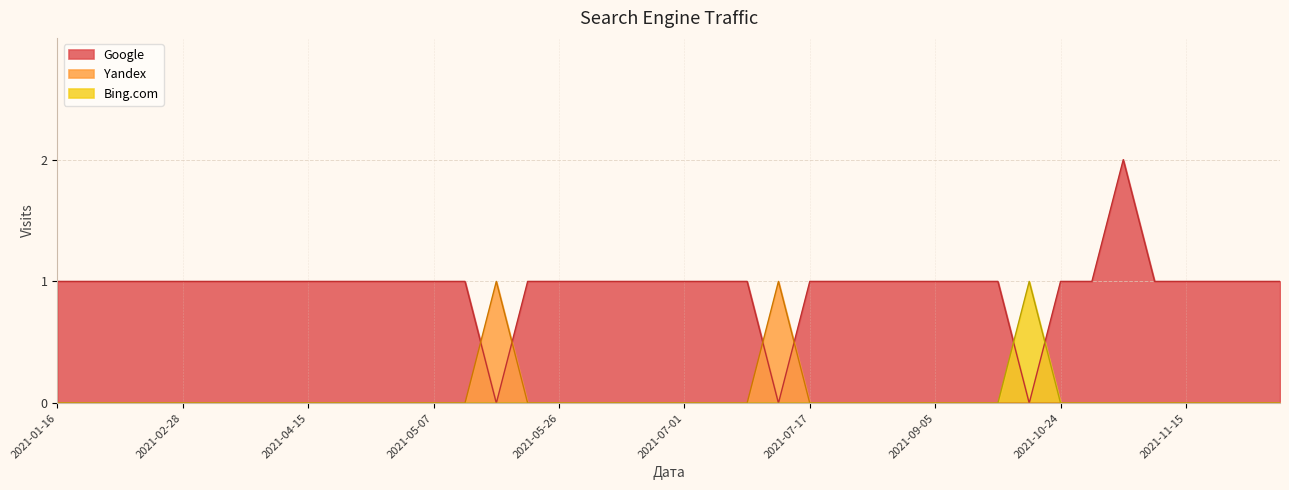

In Bing.com, how many points are higher than both neighbors (excluding endpoints)?

1